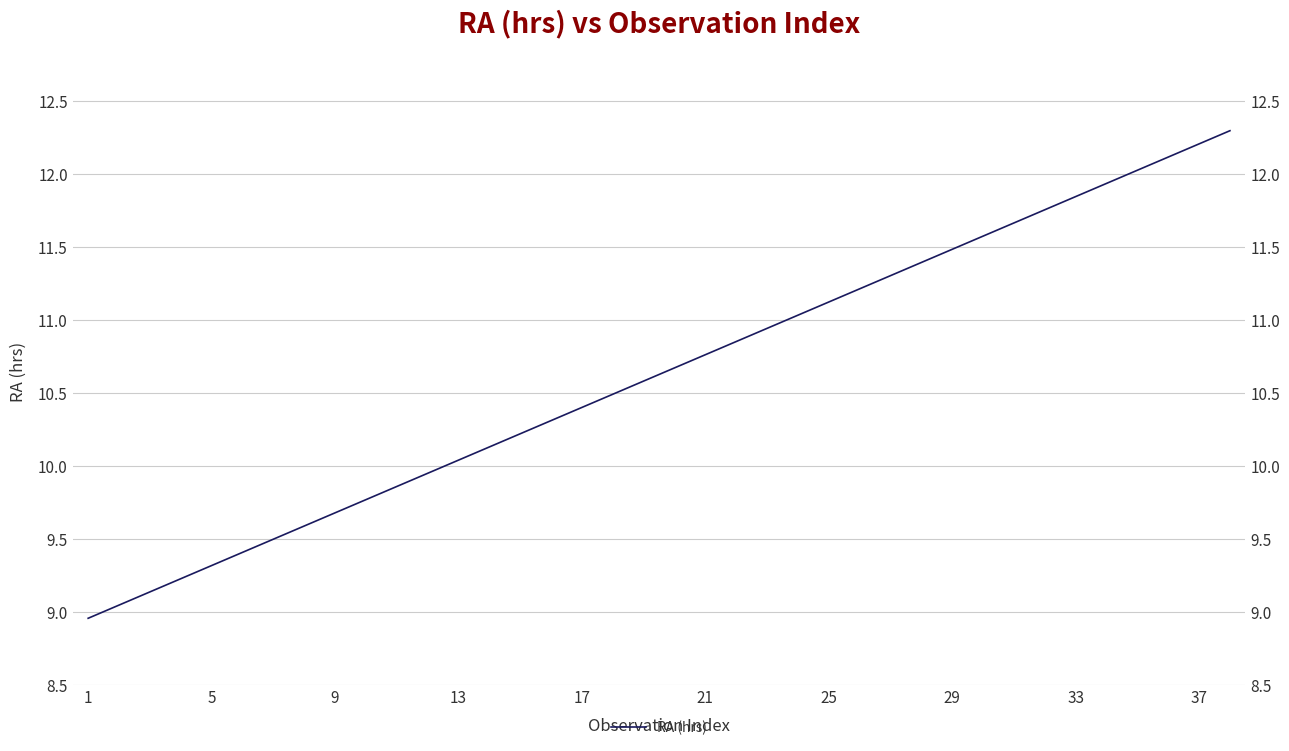

What is the greatest value displayed?

12.3